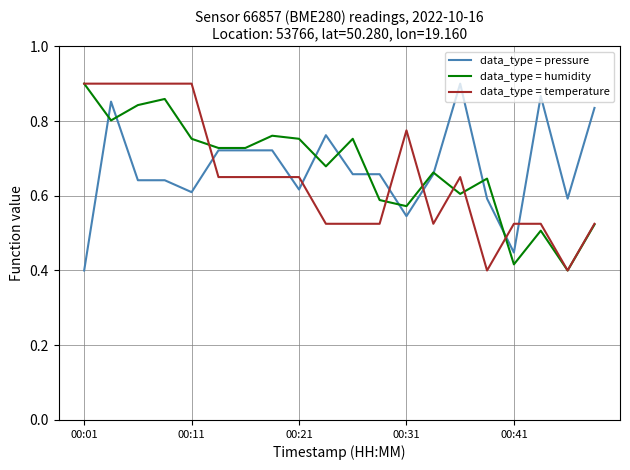

How many times do data_type = temperature and data_type = pressure cross each other?

7